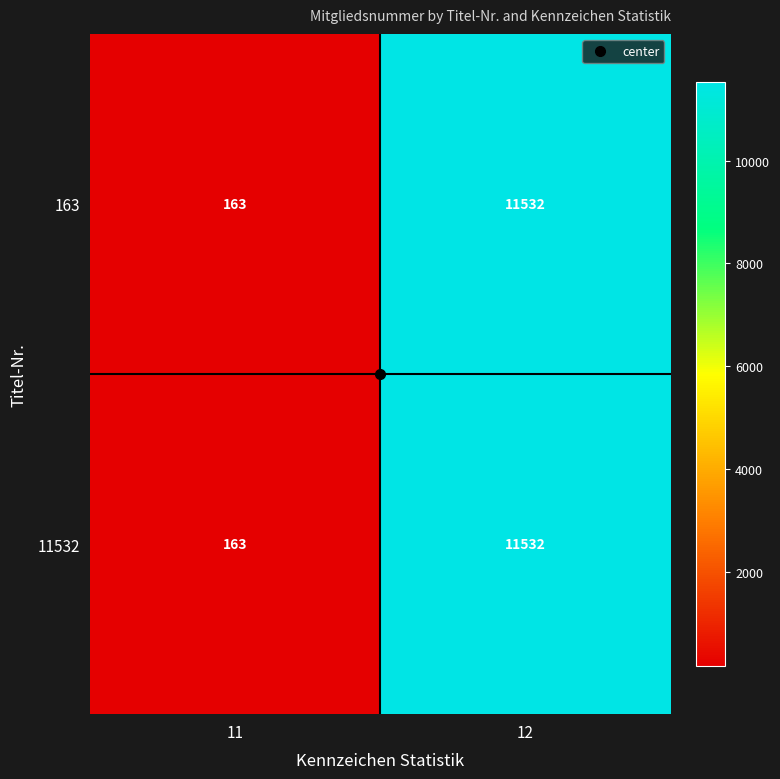

Read the 163 value at 11.

163